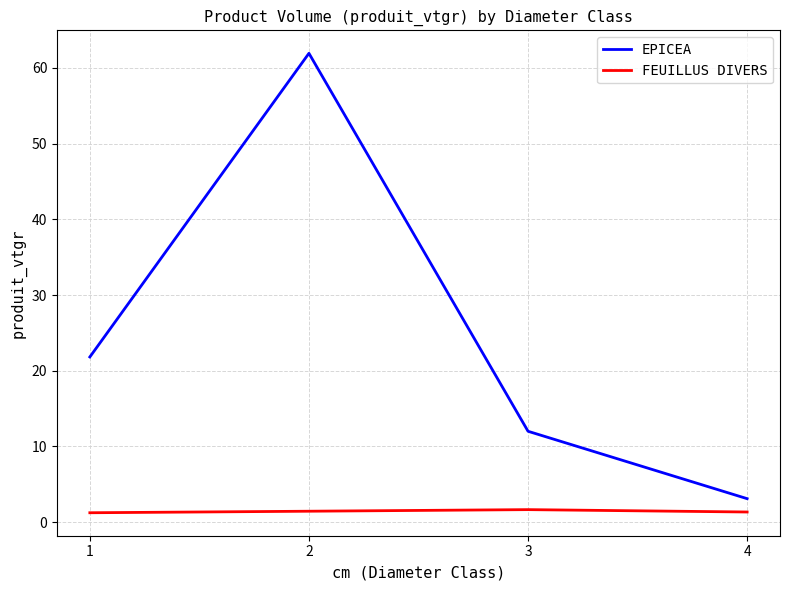

True or false: EPICEA and FEUILLUS DIVERS intersect in this chart.

False